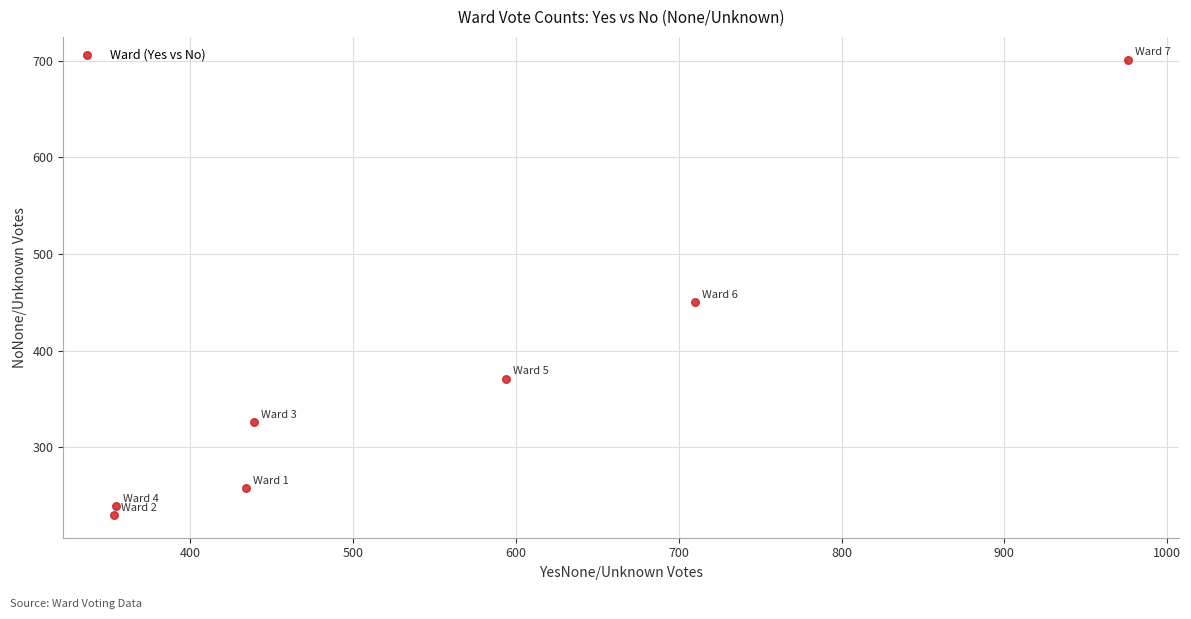

What Y value in the scatter plot is closest to 465?

450